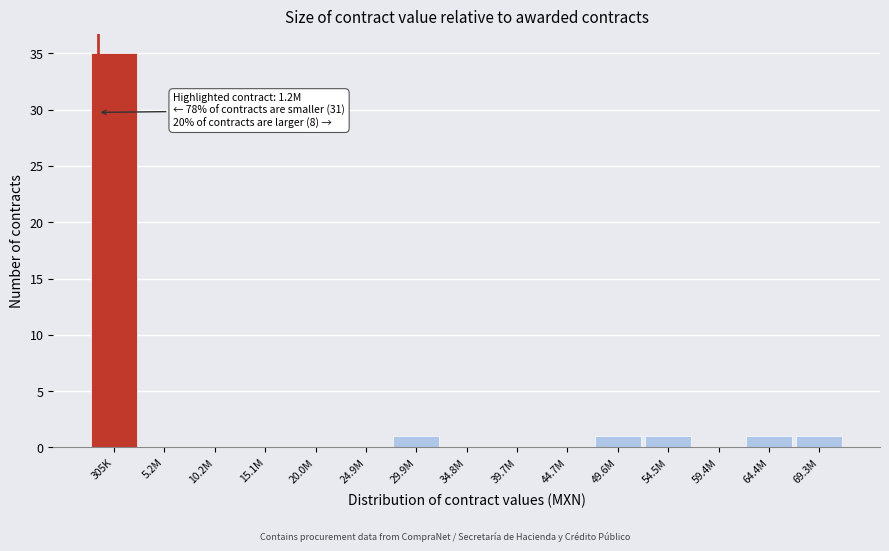

Reading left to right, what are all the values shown in this chart?

305K=35	5.2M=0	10.2M=0	15.1M=0	20.0M=0	24.9M=0	29.9M=1	34.8M=0	39.7M=0	44.7M=0	49.6M=1	54.5M=1	59.4M=0	64.4M=1	69.3M=1